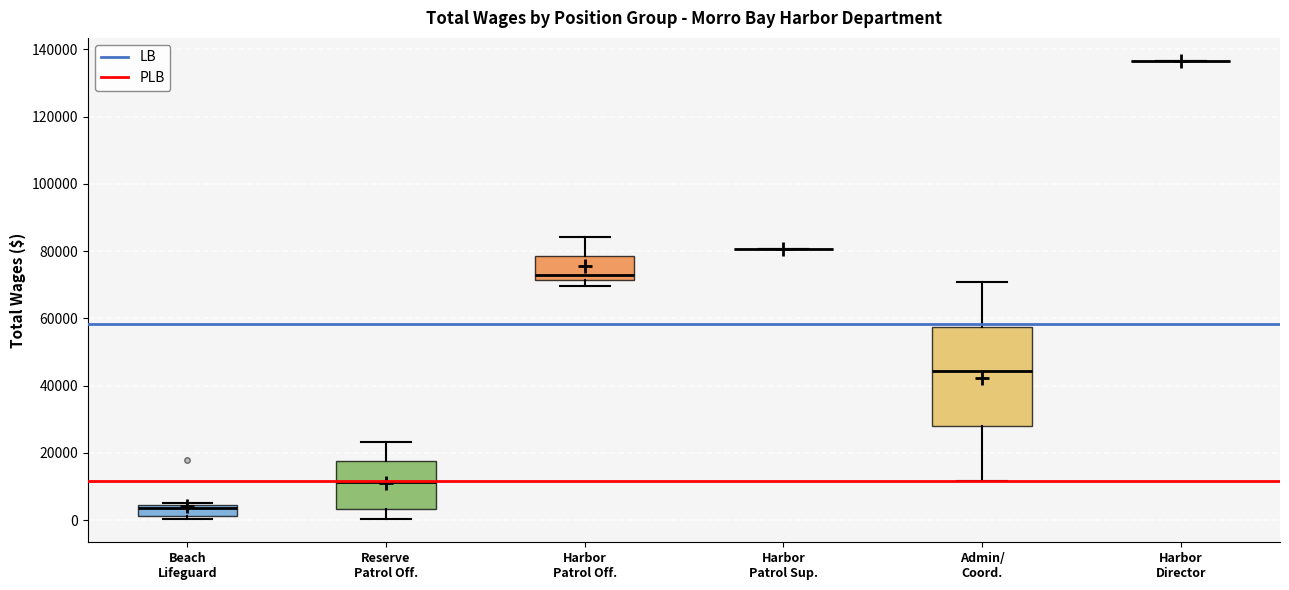

Comparing the boxes themselves (not the whiskers), which one is the tallest?

Admin/ Coord.